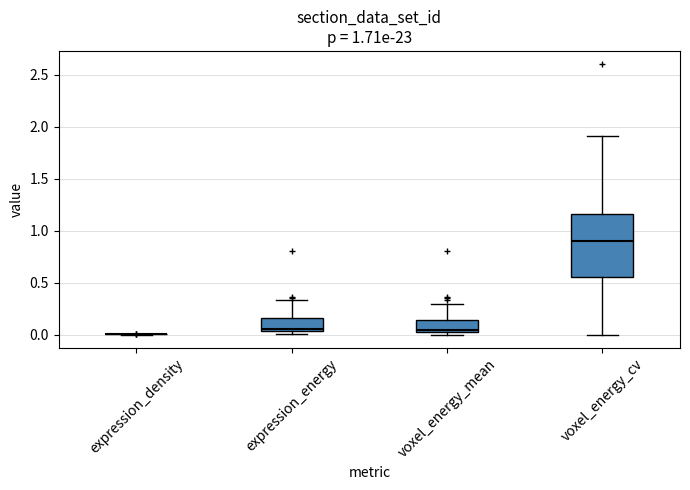

Which box is the tallest, from its lower edge to its upper edge?

voxel_energy_cv